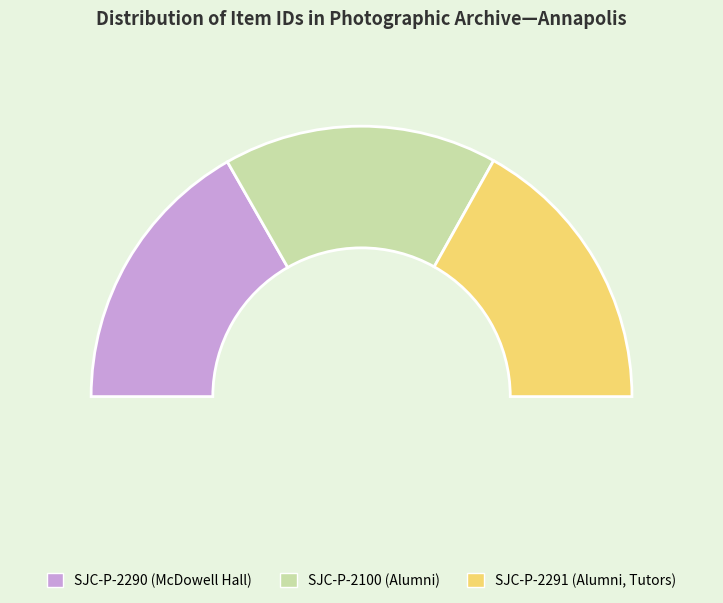

Approximately how many times larger is the value at SJC-P-2290 (McDowell Hall) compared to SJC-P-2100 (Alumni)?

1.0